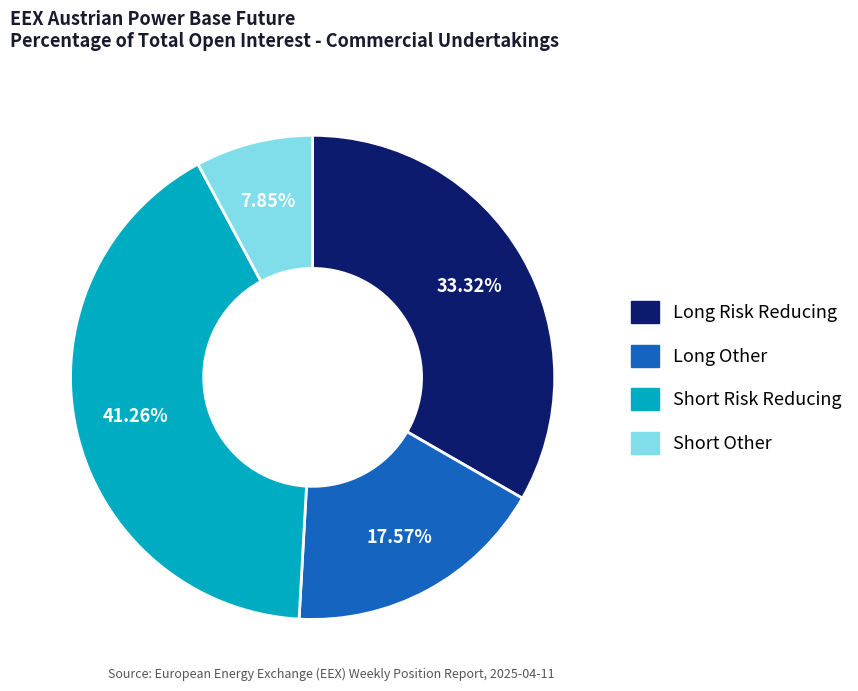

What percentage do Long Other and Short Other together represent?

25.4%